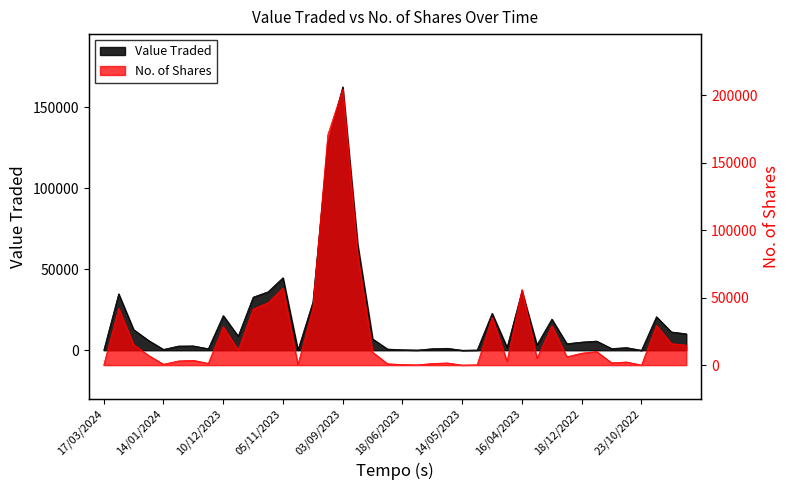

What is the label of the 11th point from the right?

09/04/2023